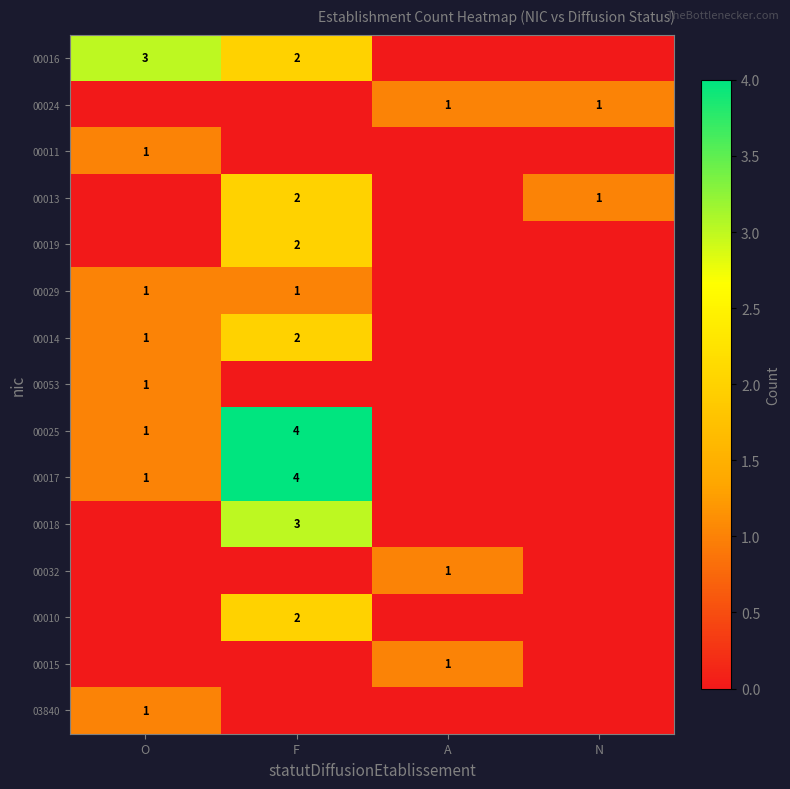

Rank the categories by 00013 value from lowest to highest.

O, A, N, F